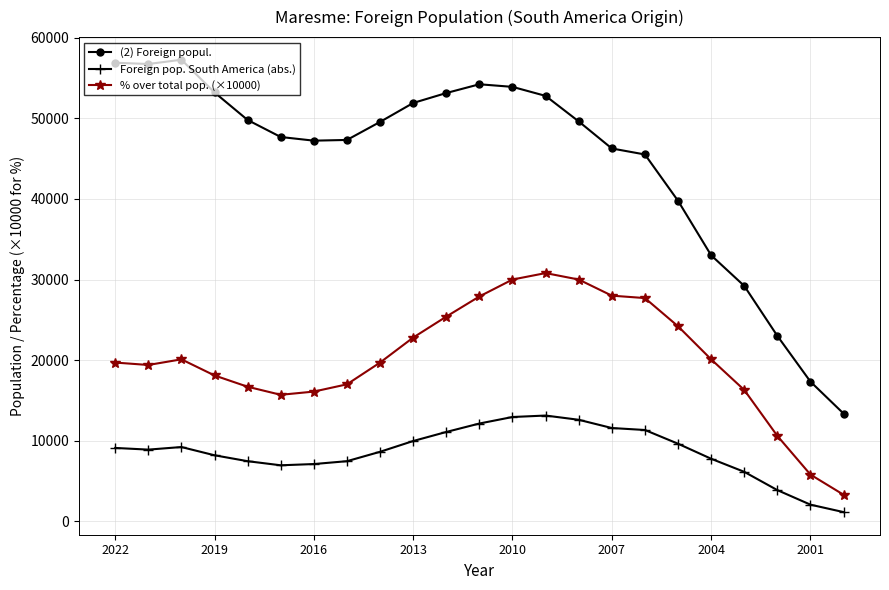

What is the sum of all % over total pop. (×10000) values?

465400.0